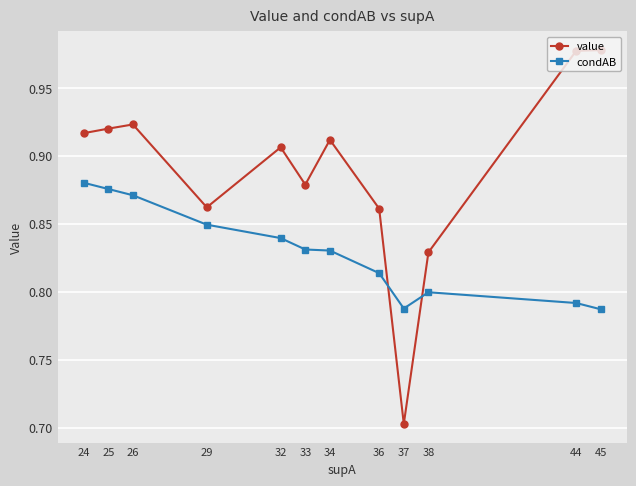

Is it true that condAB equals 0.8 at 37?

True